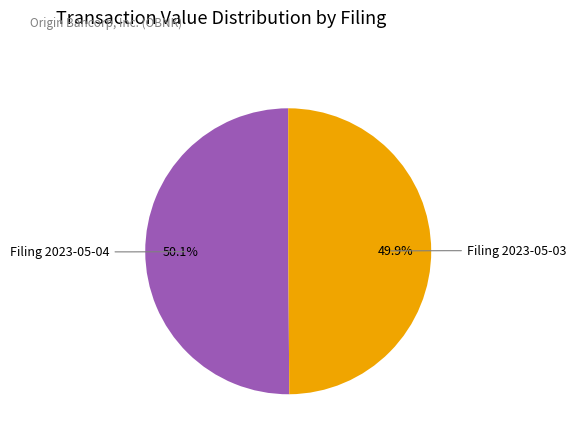

Is there any slice that represents more than half of the pie?

Yes